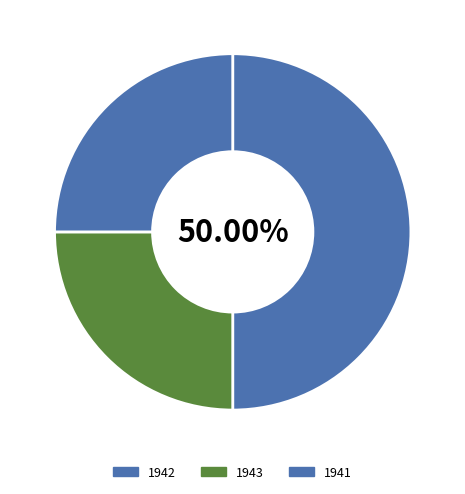

How many slices are in this pie chart?

3